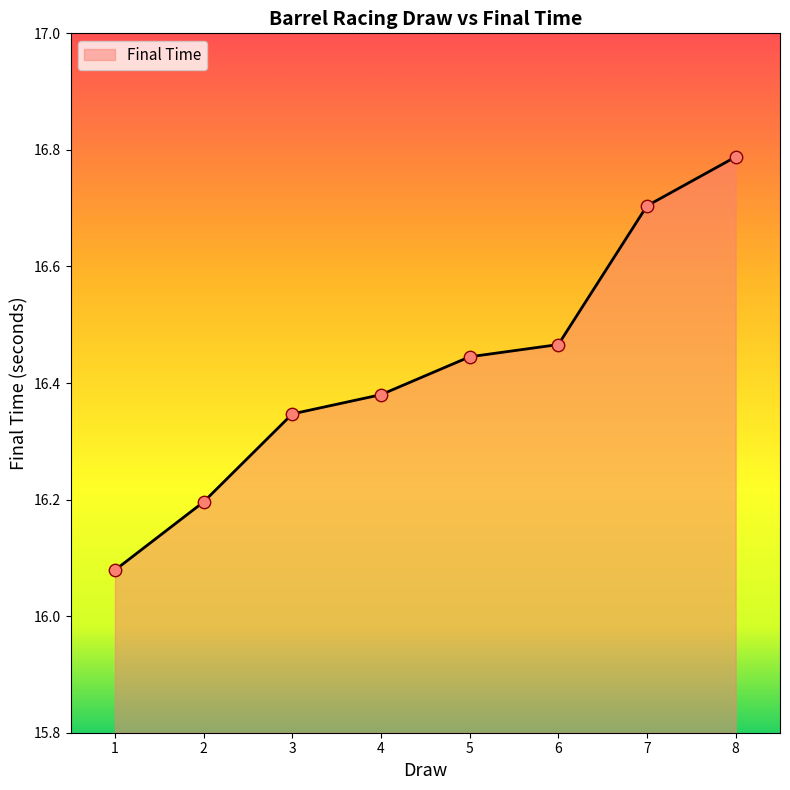

Which has a higher value, 5 or 6?

6